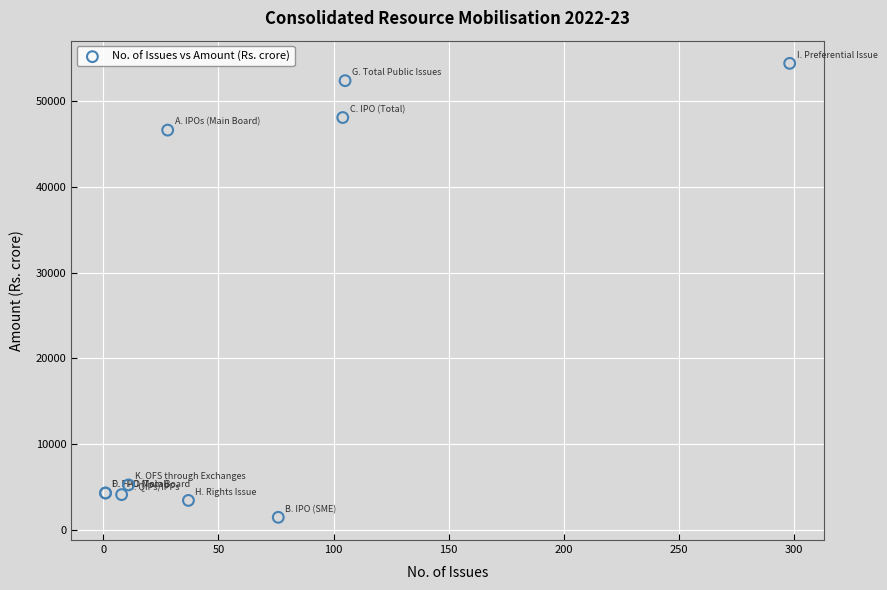

What Y value in the scatter plot is closest to 27939?

46630.0